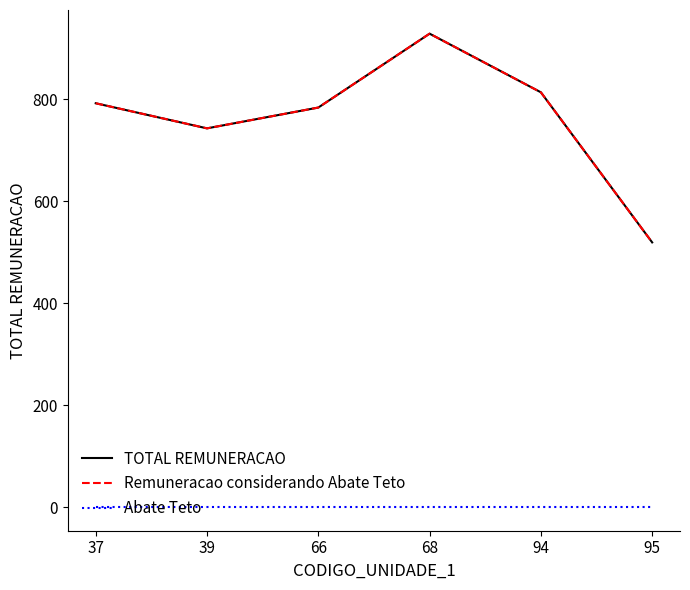

What is the lowest value of the Remuneracao considerando Abate Teto series?

519.0